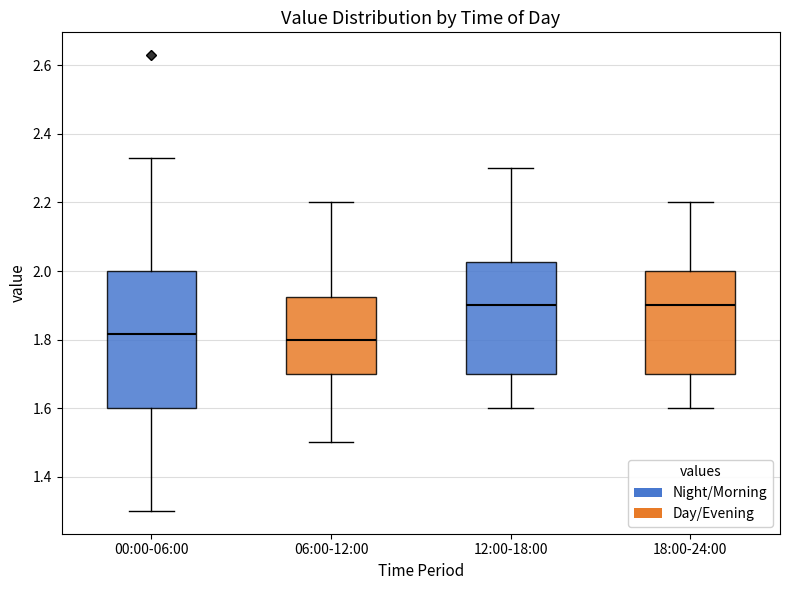

Reading left to right, read every box against the y-axis: the position of its median line, the range the box covers, and the ends of its whiskers. The values are not printed on the chart, so give them approximately, as read against the axis.

00:00-06:00: median 1.82, box 1.60 to 2.00, whiskers 1.30 to 2.34
06:00-12:00: median 1.80, box 1.70 to 1.92, whiskers 1.50 to 2.20
12:00-18:00: median 1.90, box 1.70 to 2.02, whiskers 1.60 to 2.30
18:00-24:00: median 1.90, box 1.70 to 2.00, whiskers 1.60 to 2.20